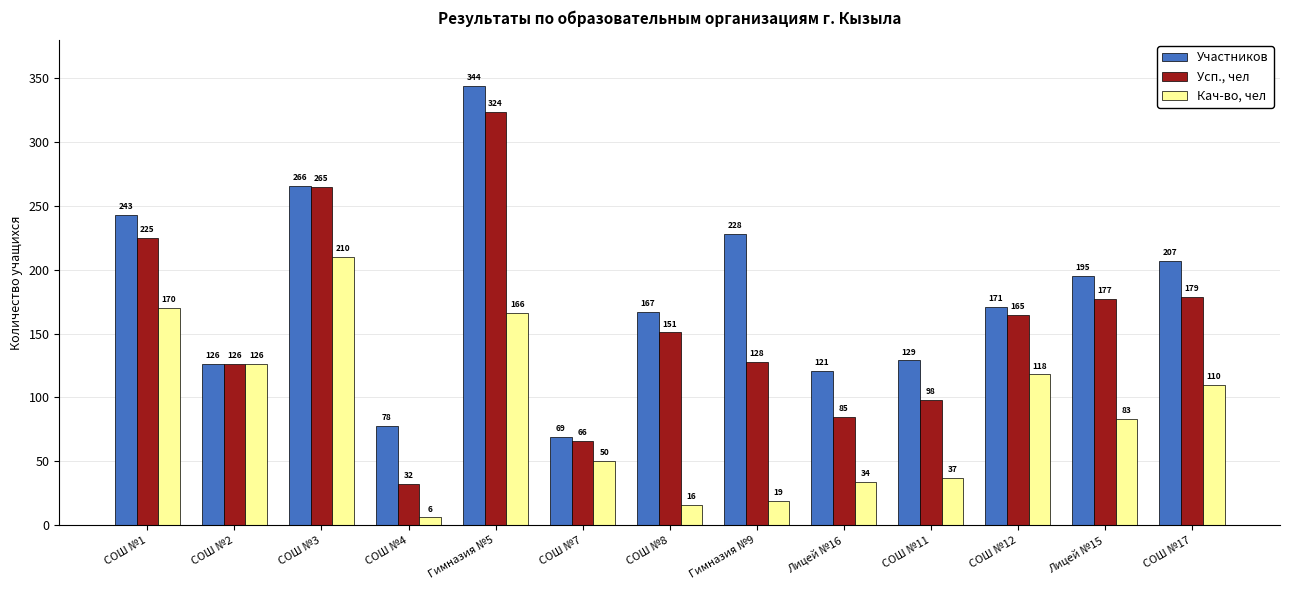

The value of Кач-во, чел at СОШ №12 is 118. True or false?

True